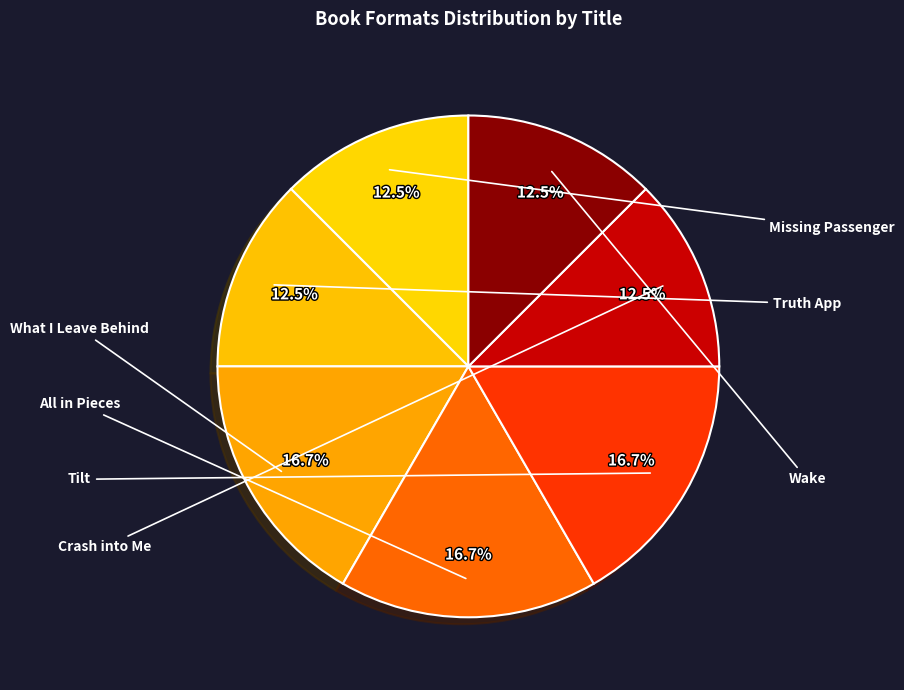

Which category has the smallest portion of the pie?

Missing Passenger